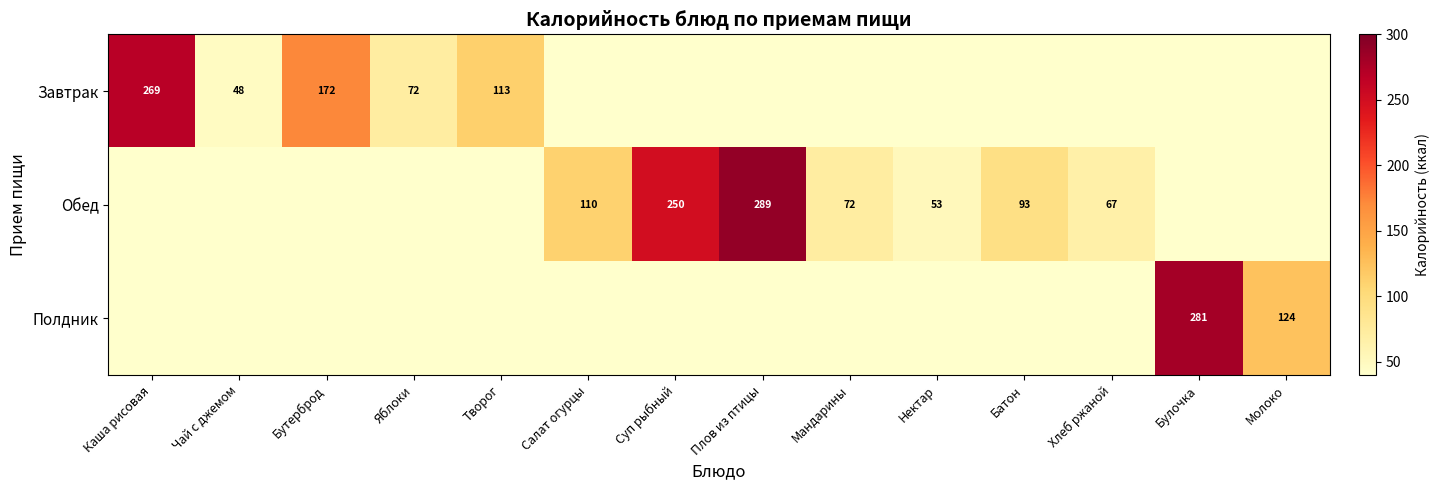

Is it true that Завтрак equals 110 at Яблоки?

False